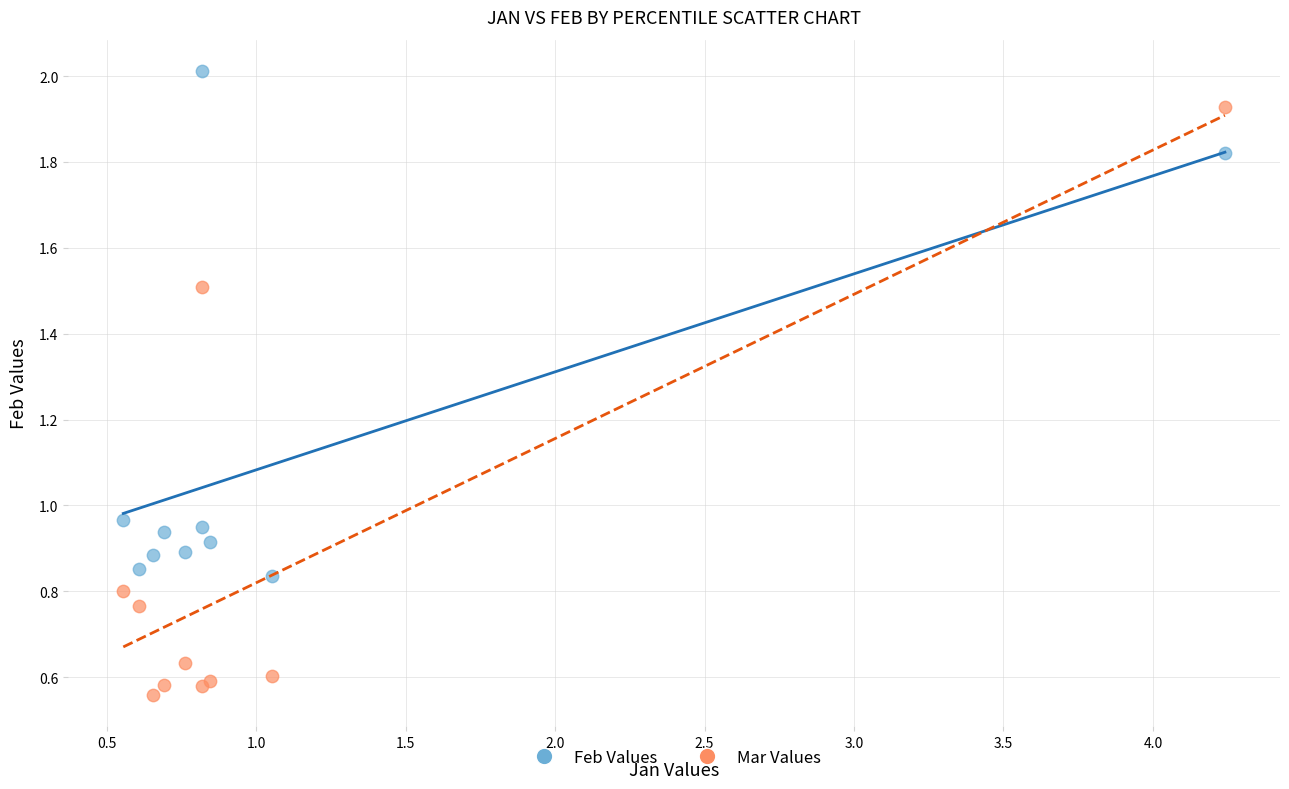

Which series contains the highest Y value?

Feb Values